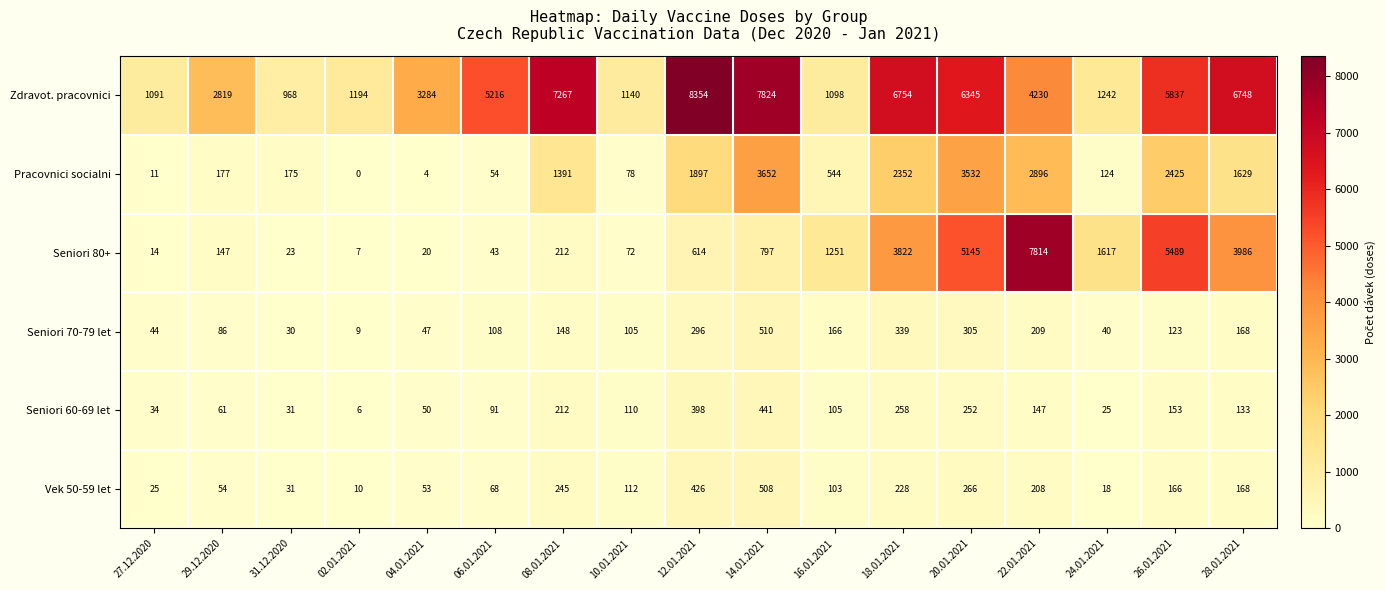

At which label is Seniori 60-69 let closest to 223?

08.01.2021